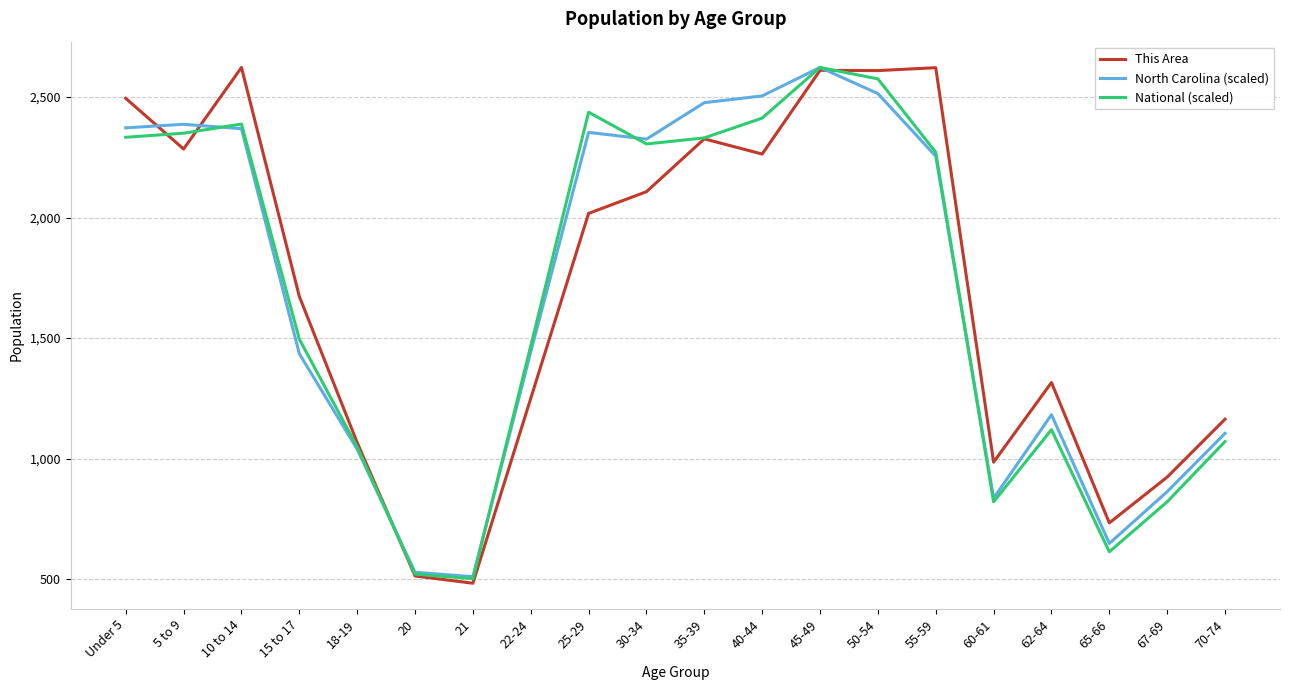

What is the highest value of the North Carolina (scaled) series?

2622.0